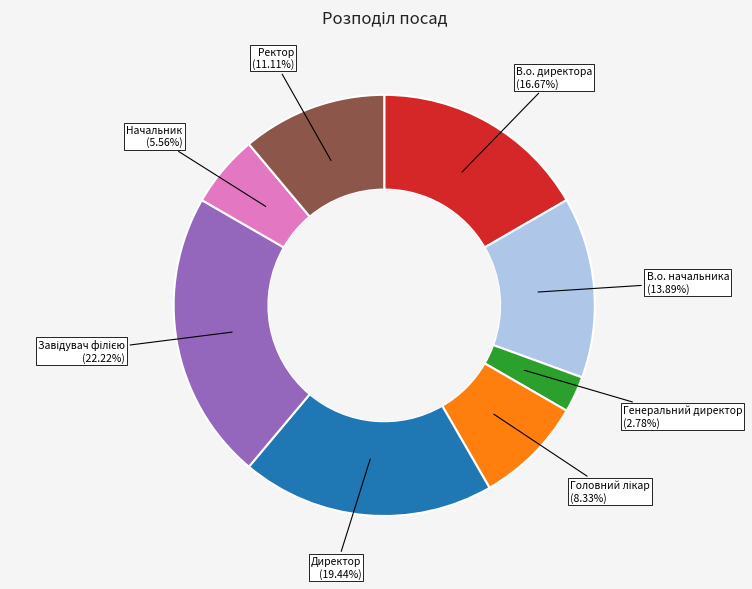

How many slices are in this pie chart?

8